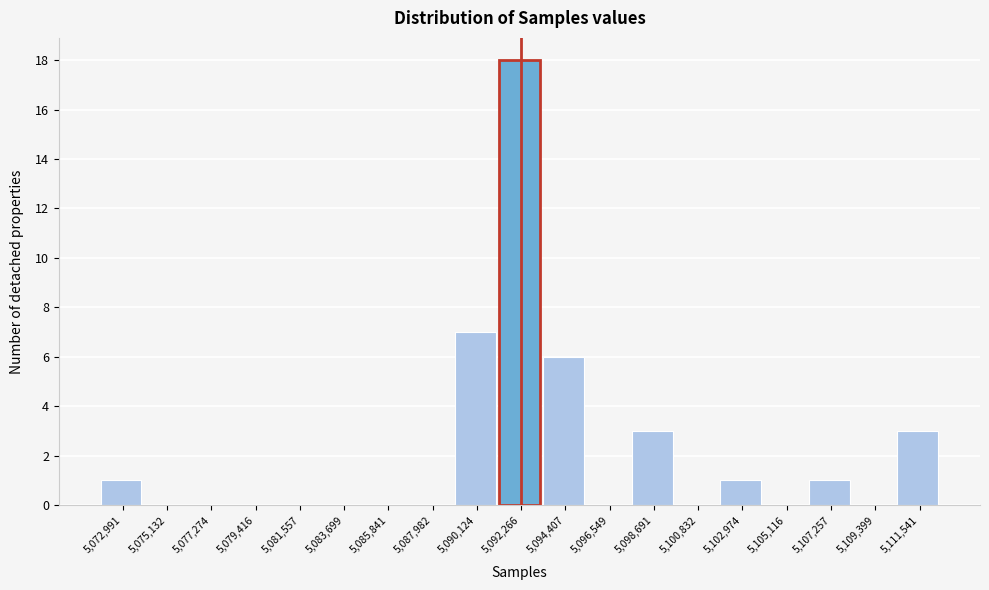

Reading left to right, transcribe all the data shown in this chart.

5,072,991=1	5,075,132=0	5,077,274=0	5,079,416=0	5,081,557=0	5,083,699=0	5,085,841=0	5,087,982=0	5,090,124=7	5,092,266=18	5,094,407=6	5,096,549=0	5,098,691=3	5,100,832=0	5,102,974=1	5,105,116=0	5,107,257=1	5,109,399=0	5,111,541=3